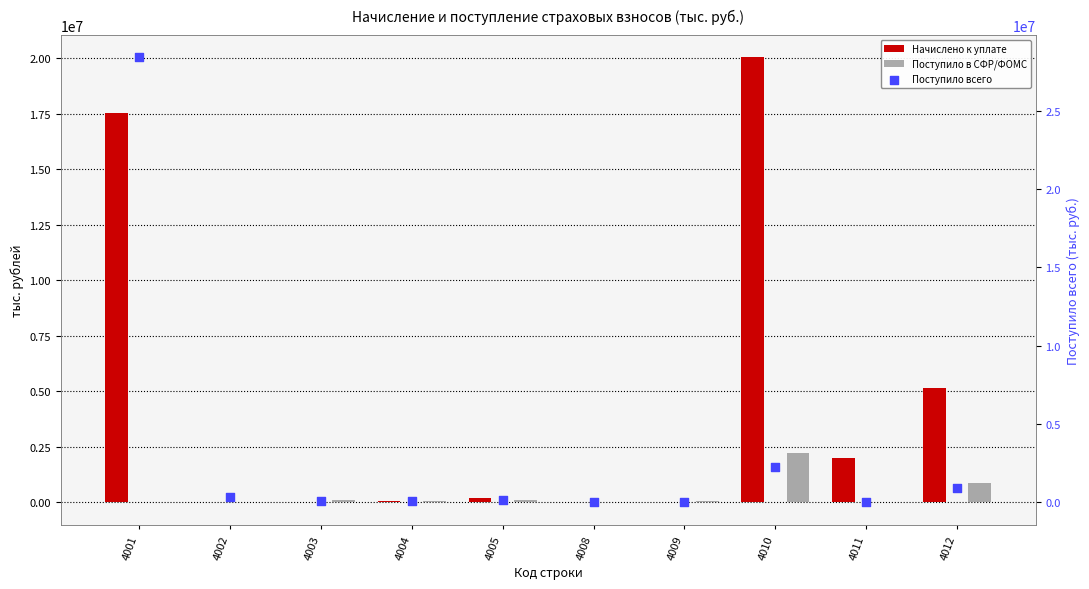

Which series has the largest Y range (max minus min)?

Поступило всего